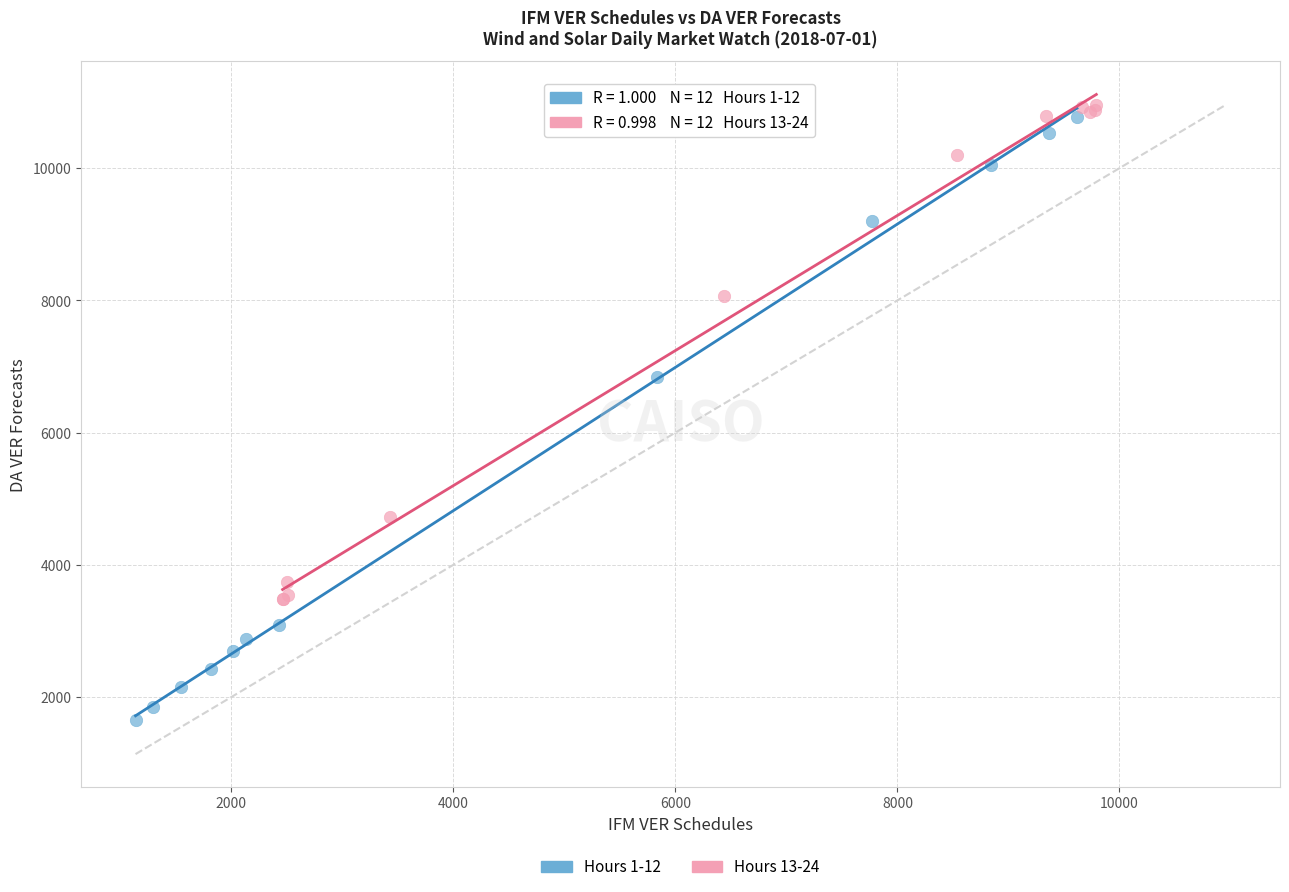

Which series contains the lowest Y value?

Hours 1-12